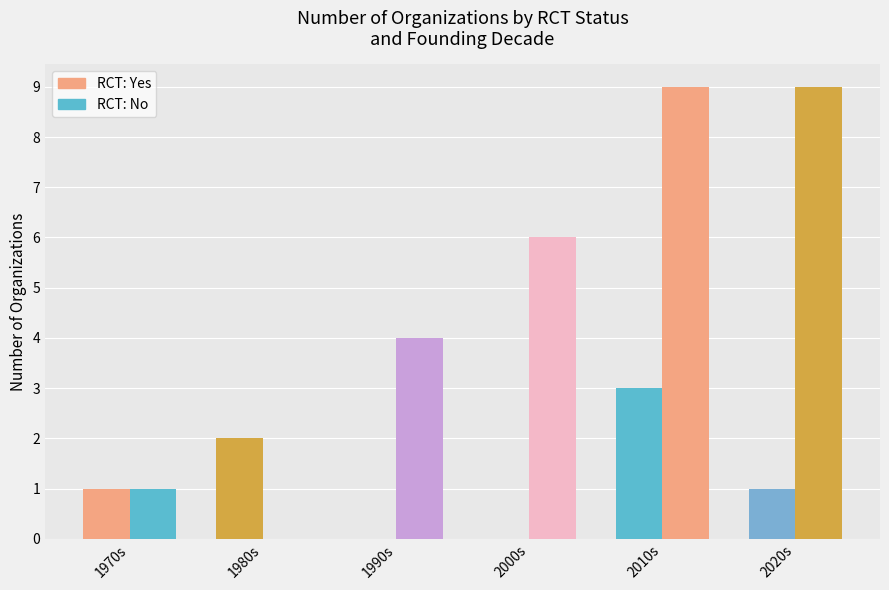

How many data points does each series have?

6